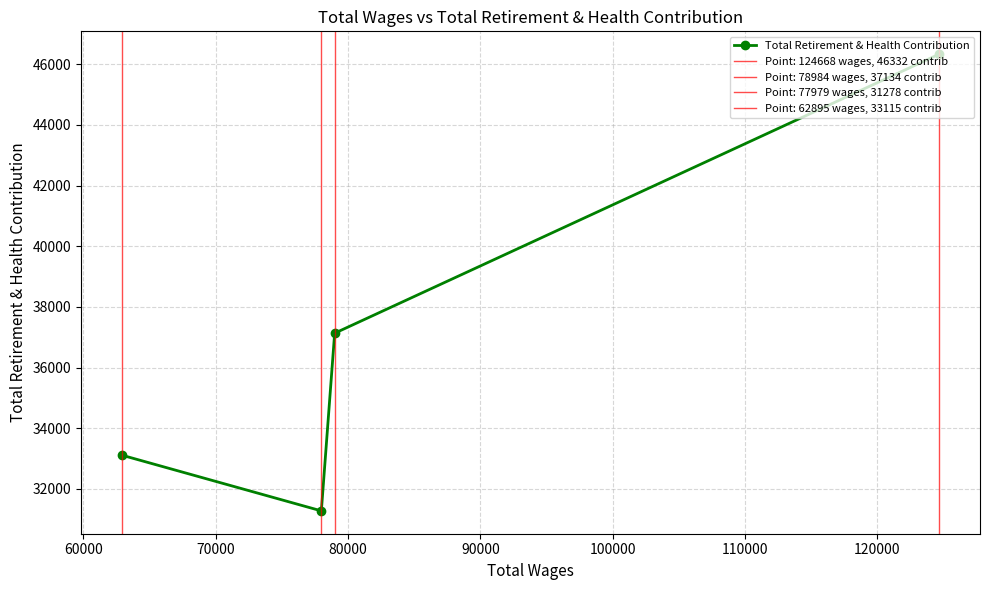

What is the value of the Total Retirement & Health Contribution point at the 2nd from the left?

31278